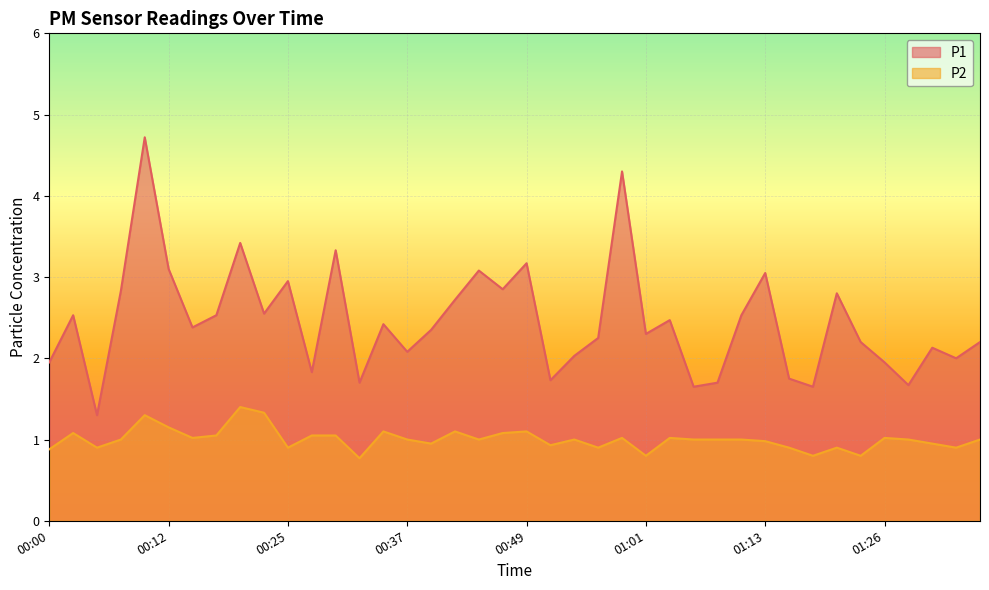

What is the label of the 9th point from the left?

00:20